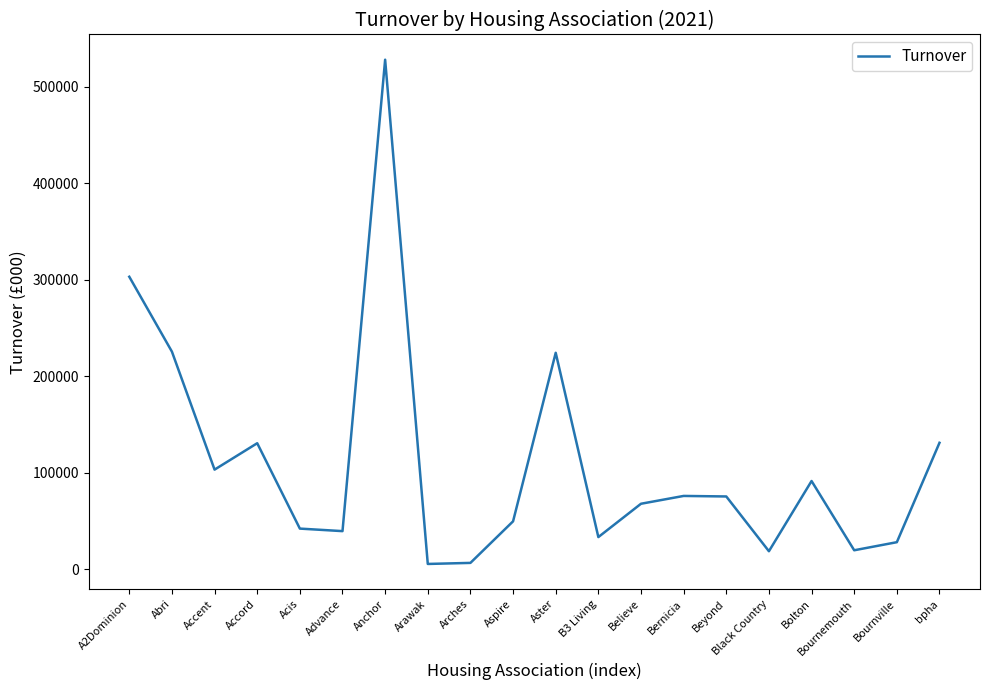

What is the change in value from Advance to Aster?

+184870